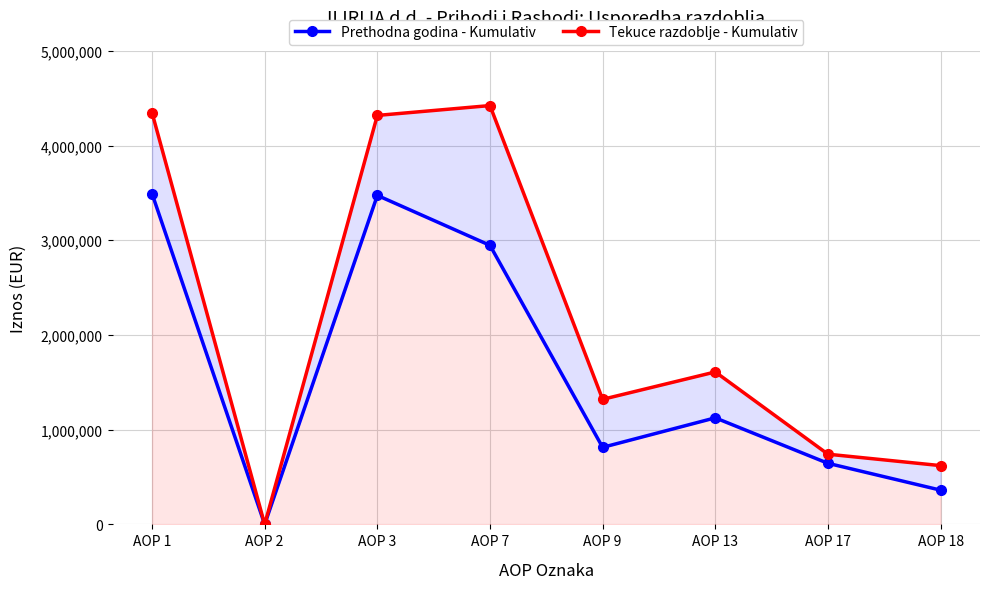

What is the difference between the maximum and minimum values in the Prethodna godina - Kumulativ series?

3491441